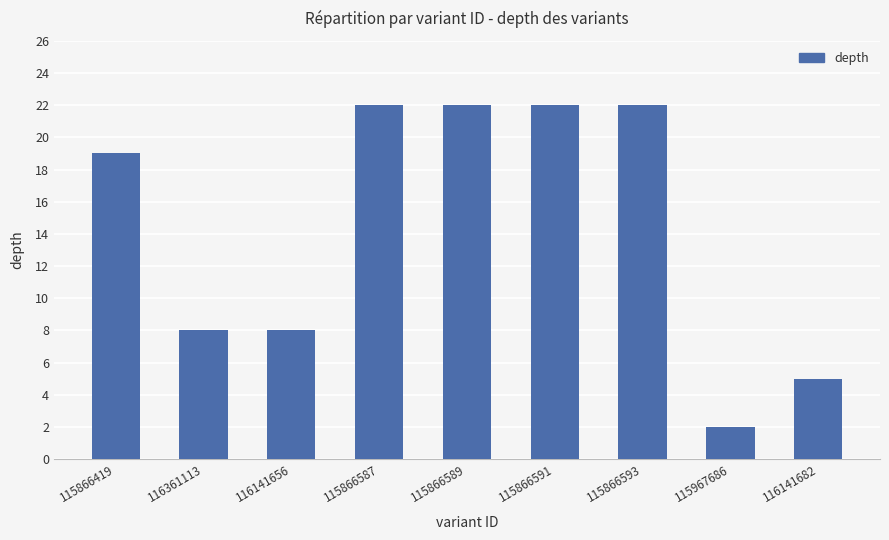

The value at 115967686 is 2. True or false?

True